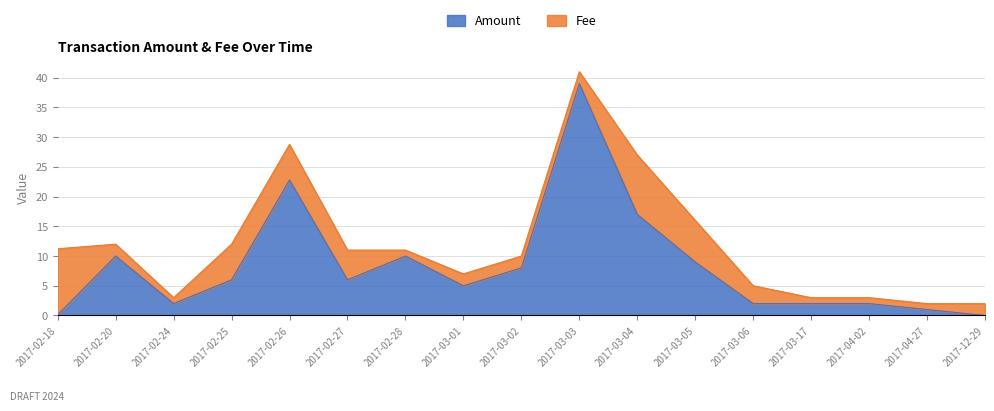

How many points are higher than both their immediate neighbors (excluding endpoints)?

4